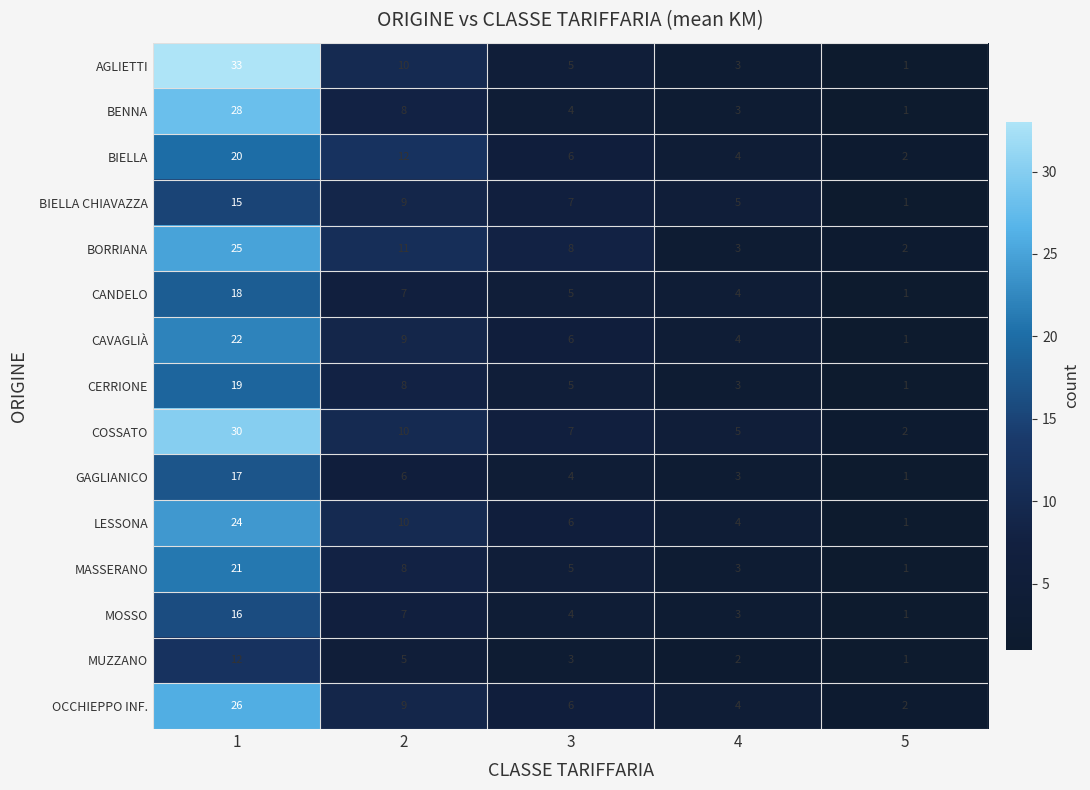

Which series has the widest spread of values?

AGLIETTI